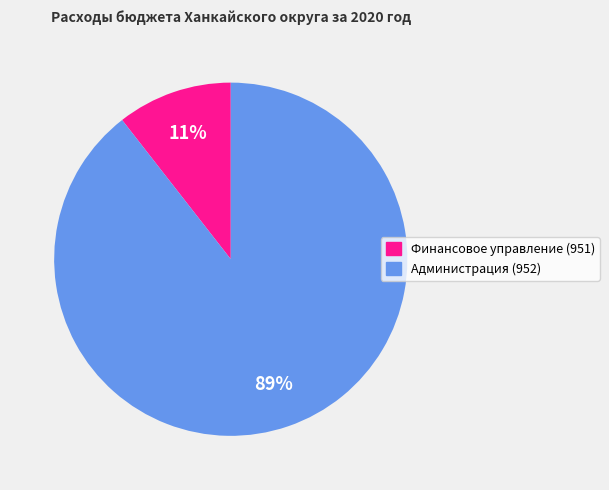

How many slices are in this pie chart?

2